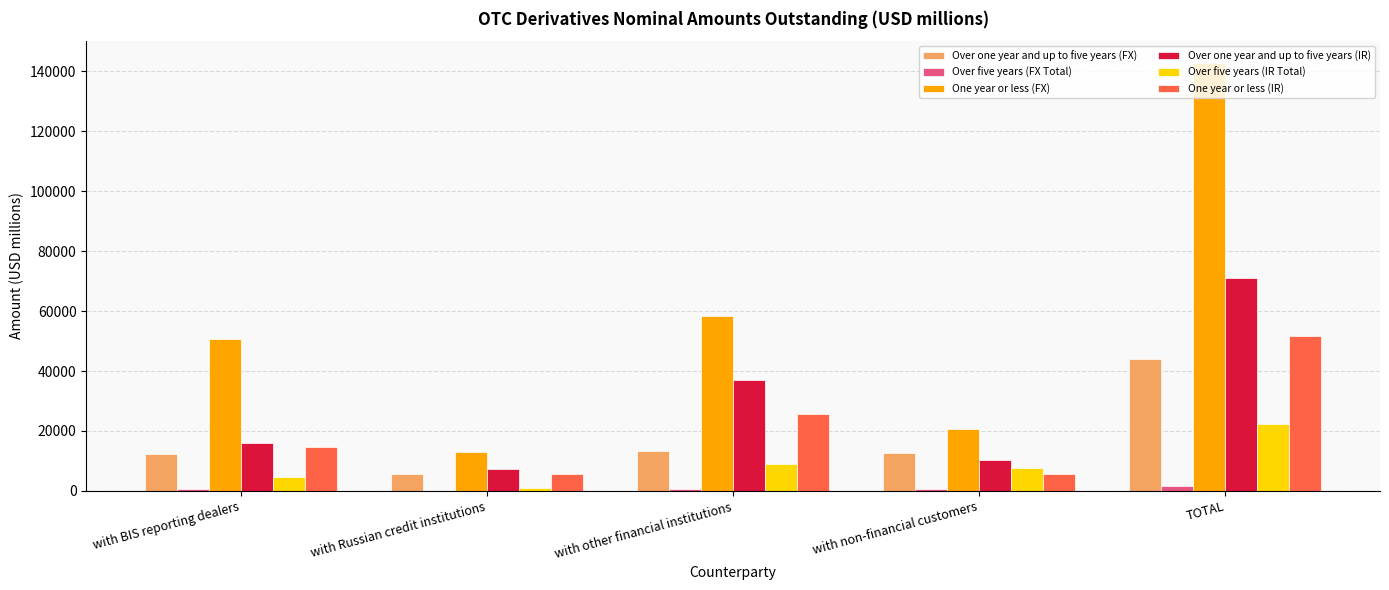

The value of One year or less (FX) at with BIS reporting dealers is 11872.6. True or false?

False